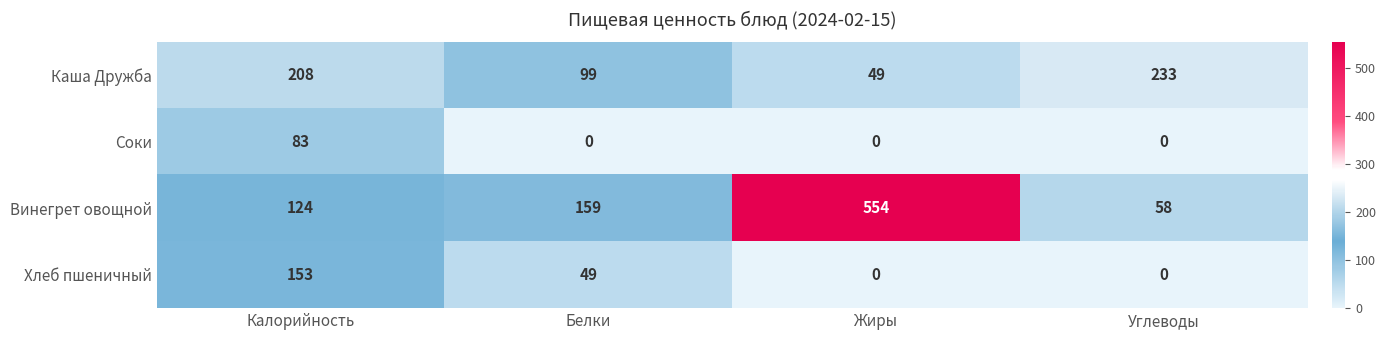

What is the maximum value shown in the chart?

554